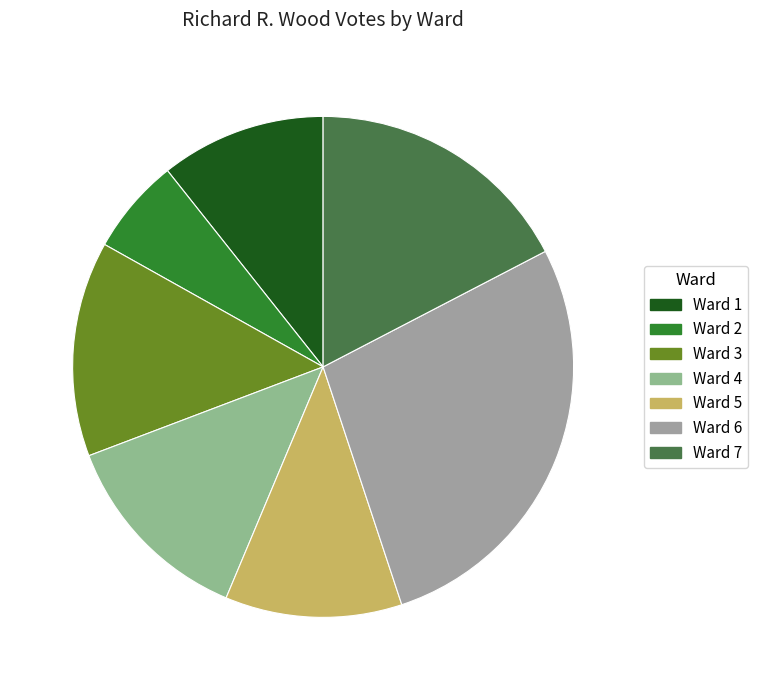

Do Ward 5 and Ward 1 together represent more than half of the pie?

No